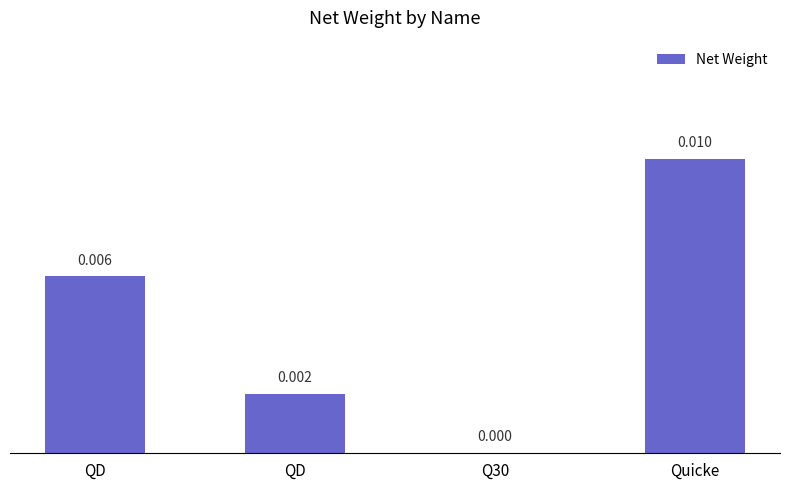

Does the chart contain stacked bars?

No